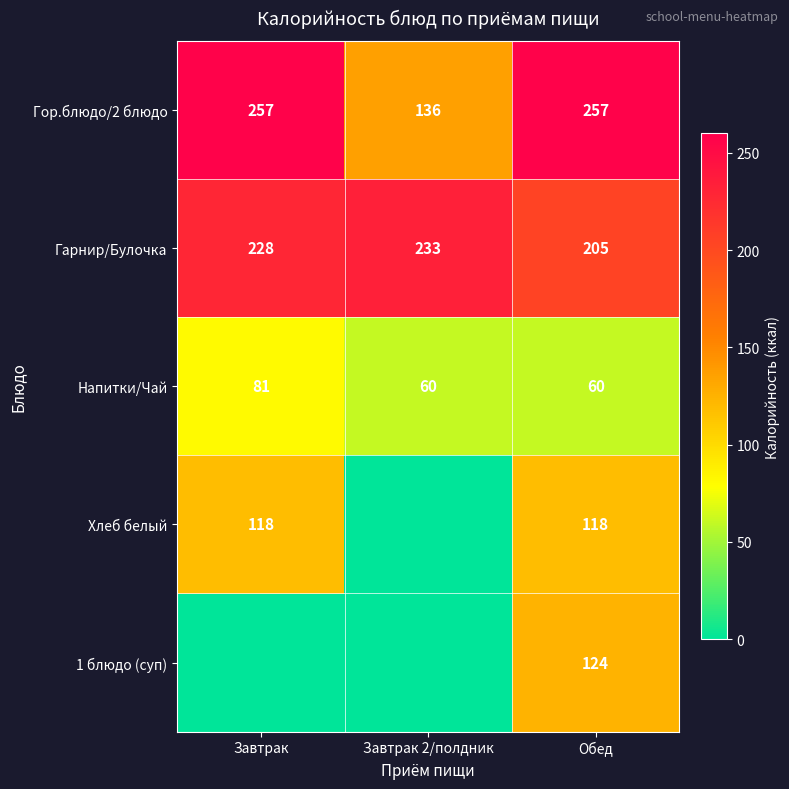

At which category is the sum across all series the highest?

Обед